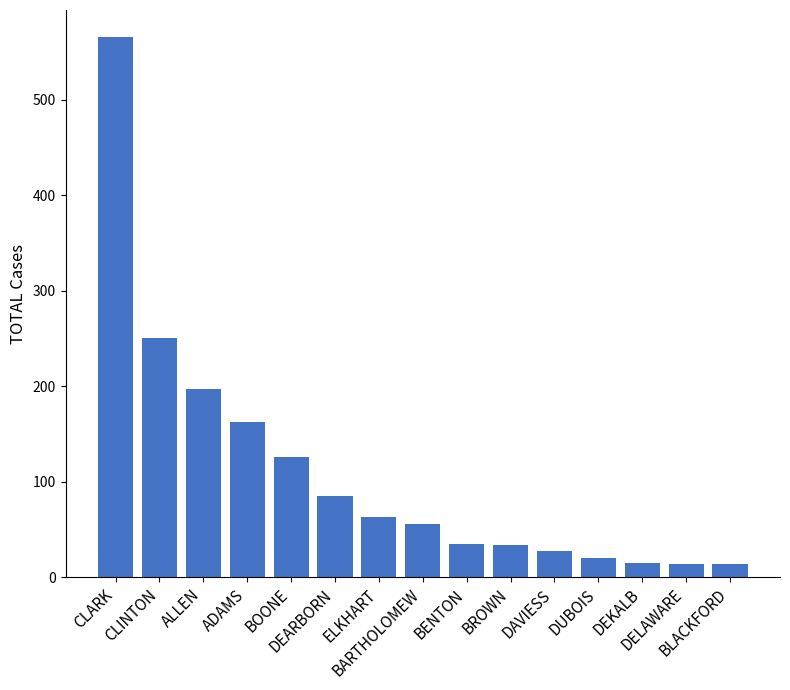

At which label is the value closest to 290?

CLINTON